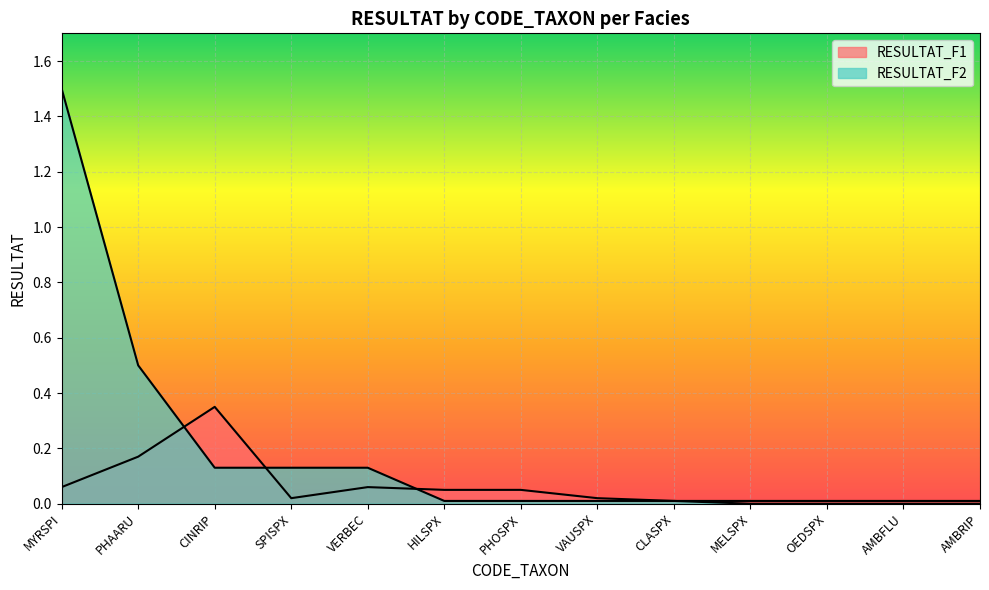

What is the difference between the second highest and second lowest values in the RESULTAT_F2 series?

0.5